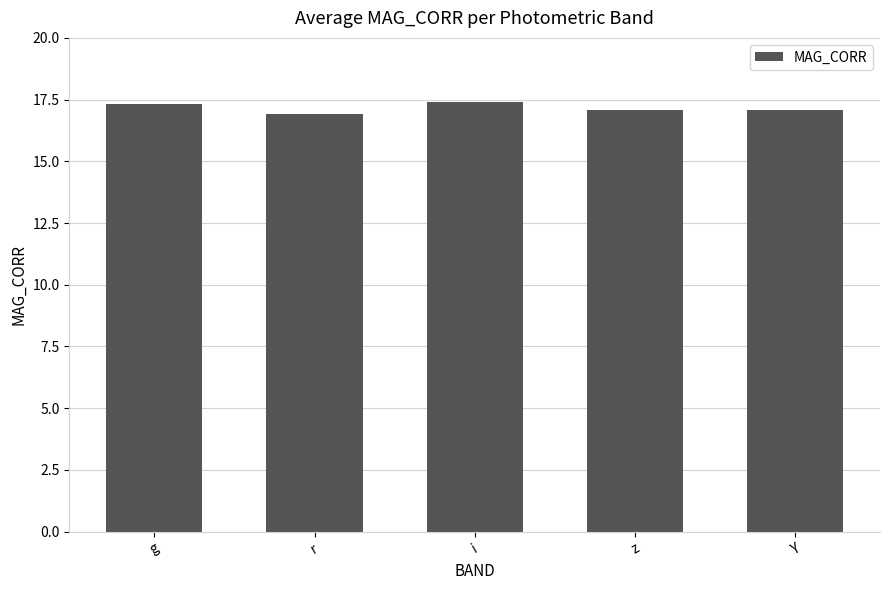

What is the sum of the values at g and Y?

34.4